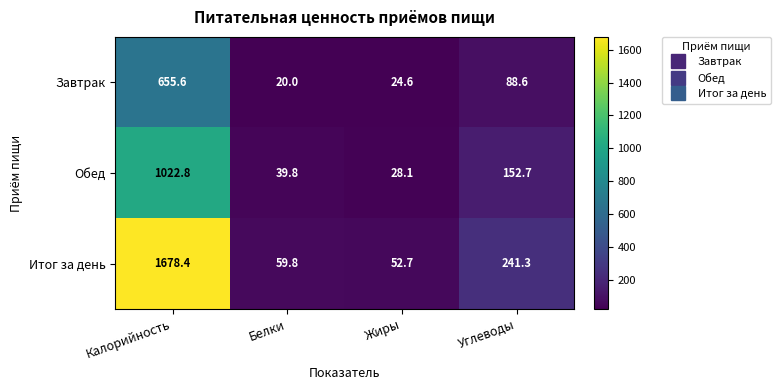

List the series in order of their peak value, highest first.

Итог за день, Обед, Завтрак